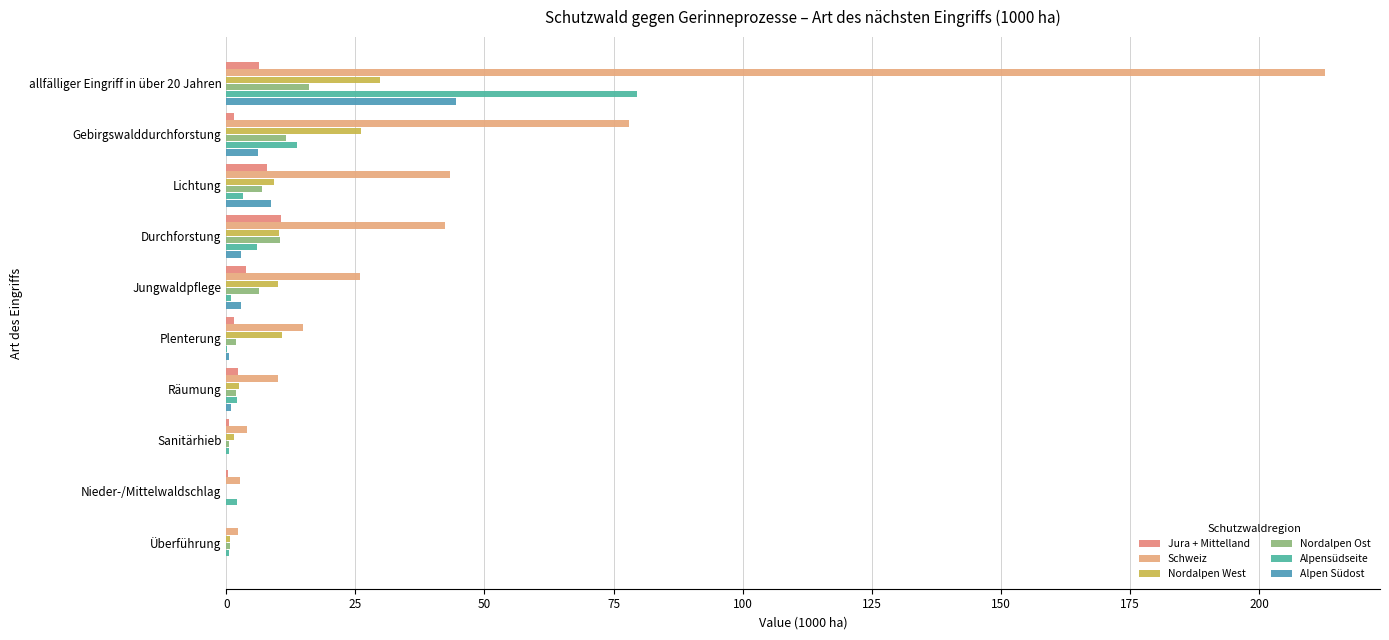

Count the number of categories in the chart.

10